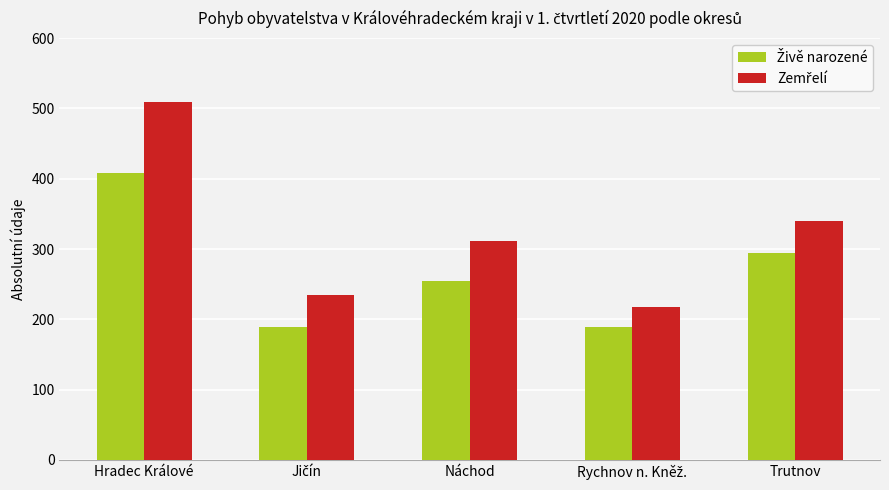

What position from the right is Trutnov?

1